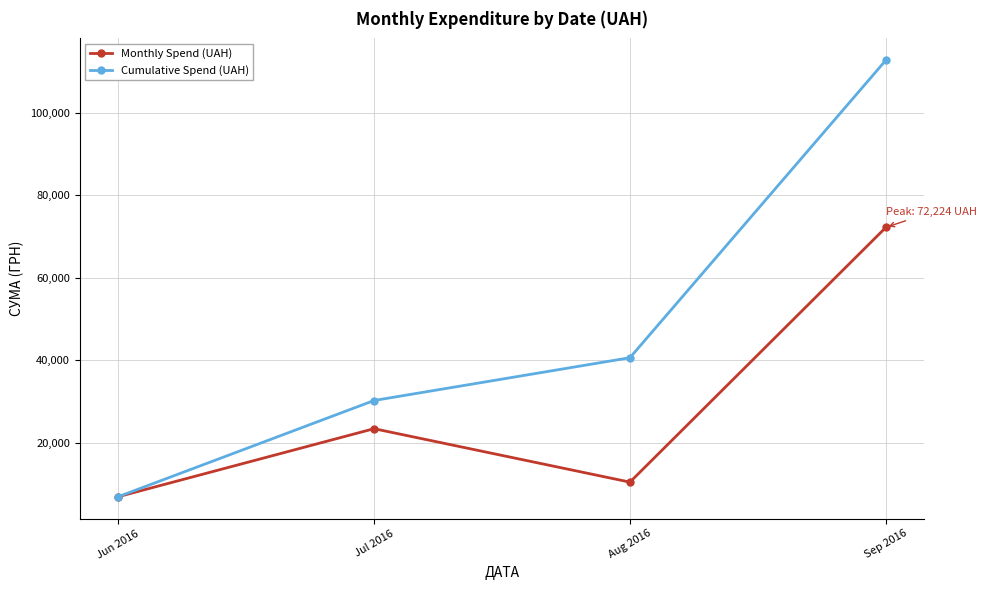

Is the value of Cumulative Spend (UAH) at Jun 2016 greater than the value of Monthly Spend (UAH) at Sep 2016?

No